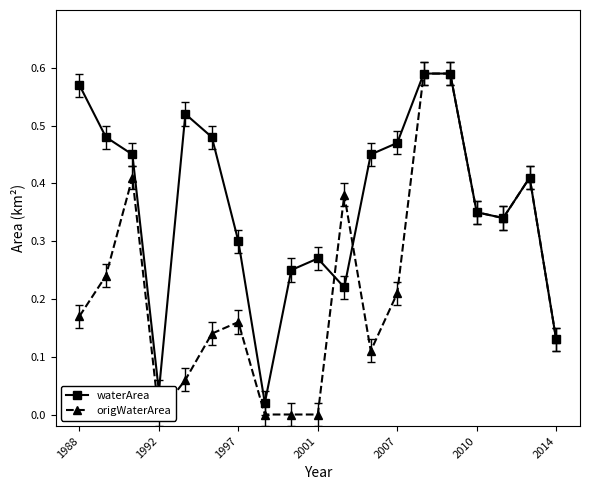

At which category does waterArea reach its first local valley?

1992